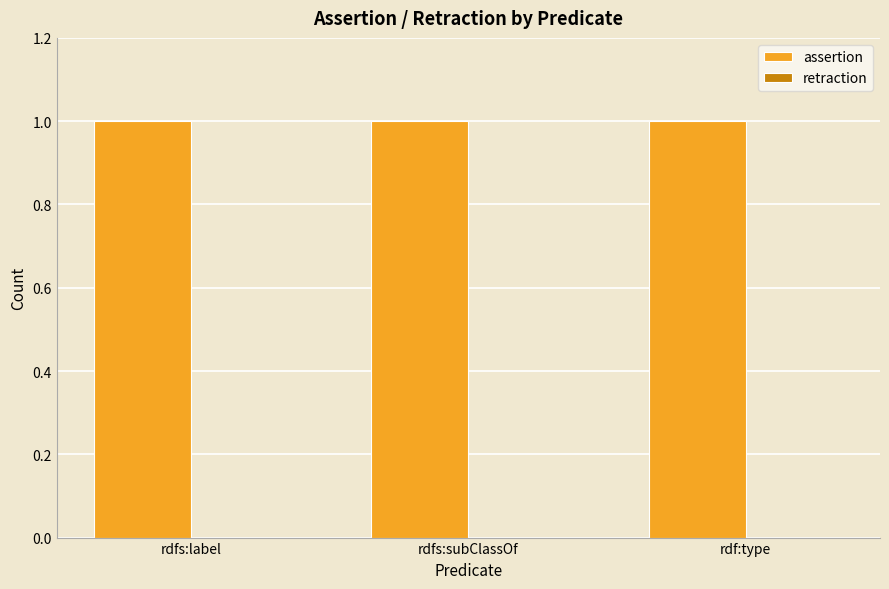

What is the value of the assertion bar at the 1st from the left?

1